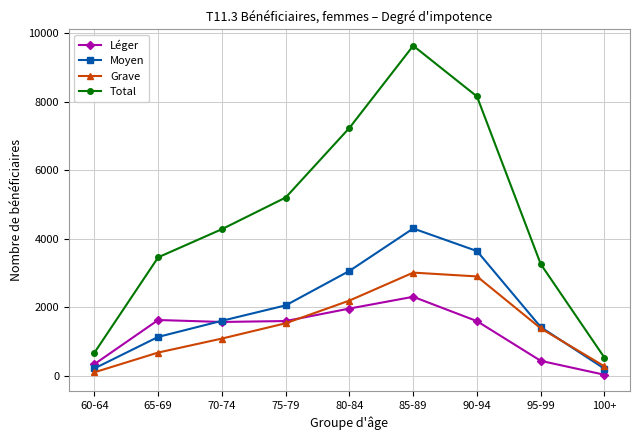

True or false: Moyen has more than 1 interior local peaks.

False